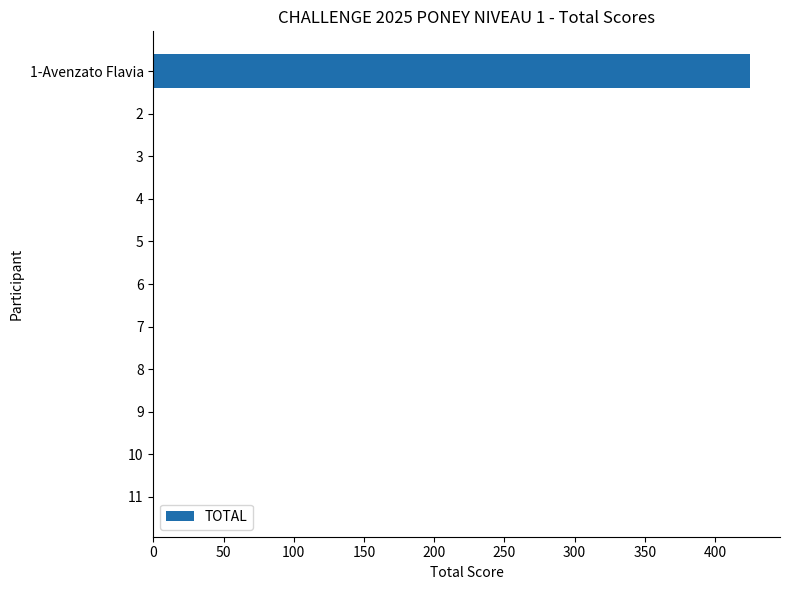

Reading top to bottom, transcribe all the data shown in this chart.

1-Avenzato Flavia=425	2=0	3=0	4=0	5=0	6=0	7=0	8=0	9=0	10=0	11=0